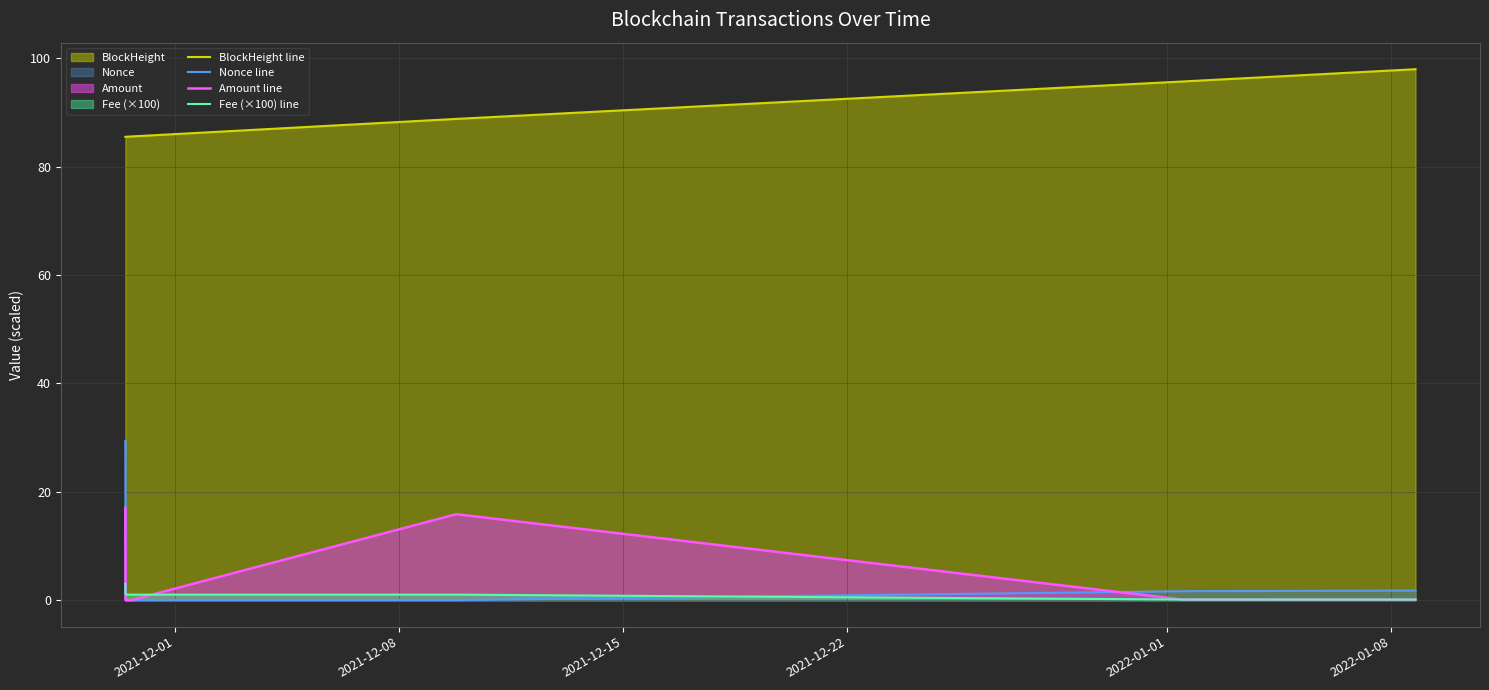

Which series has the largest total across all categories?

BlockHeight line